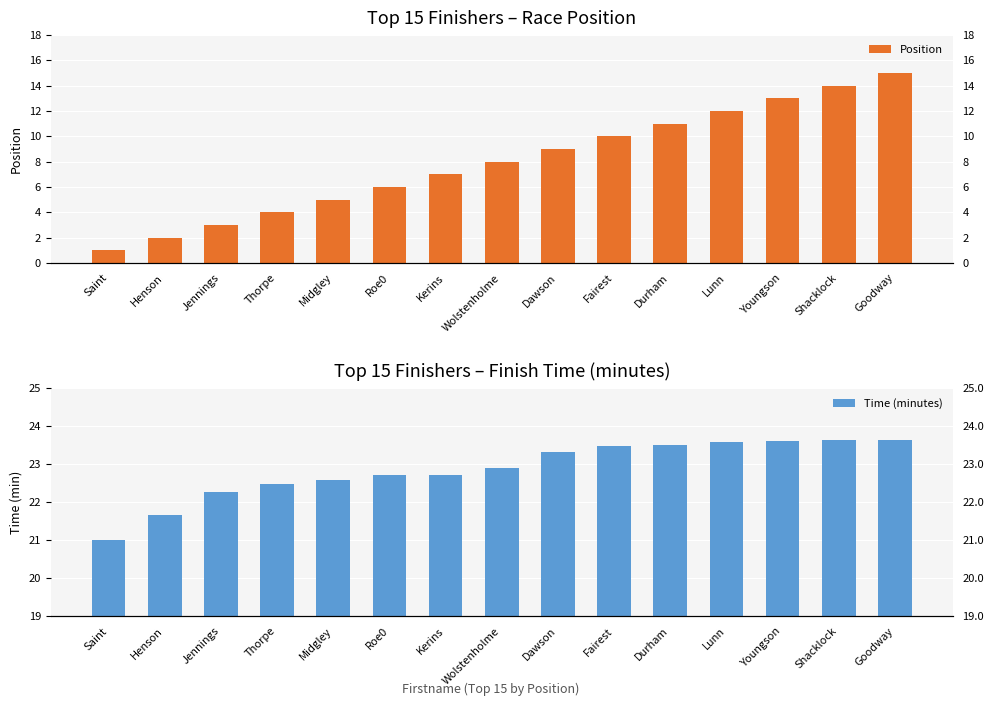

What is the maximum value for Time (minutes)?

23.6